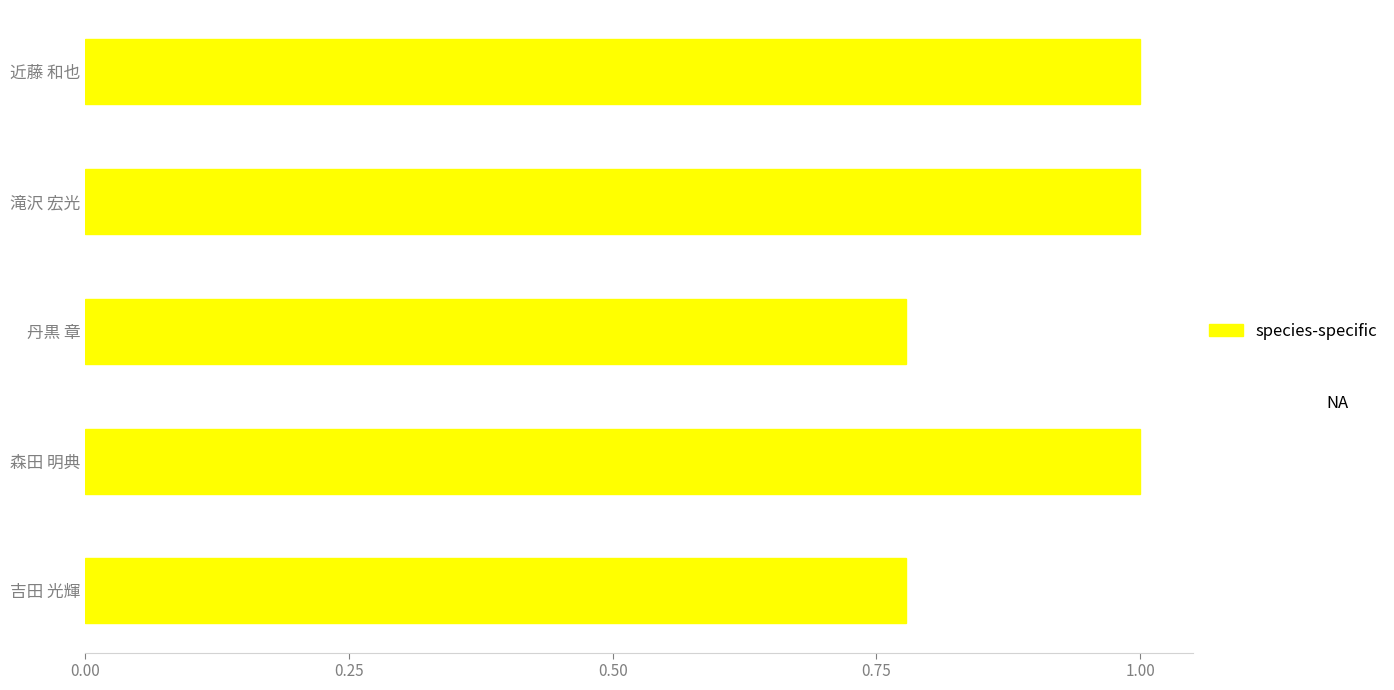

How many categories are shown in the chart?

5